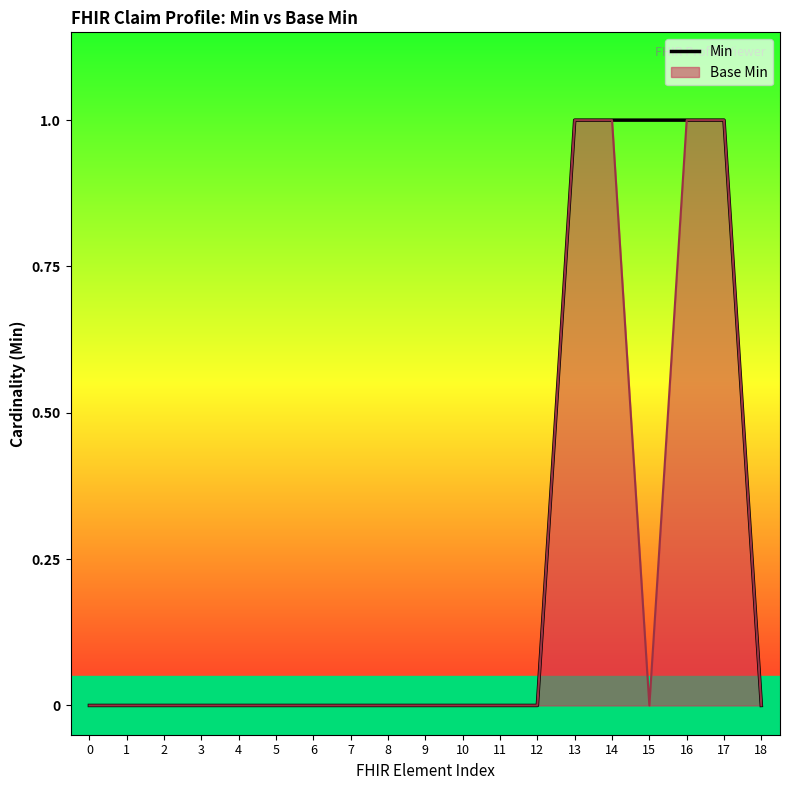

Which series has the largest total across all categories?

Min